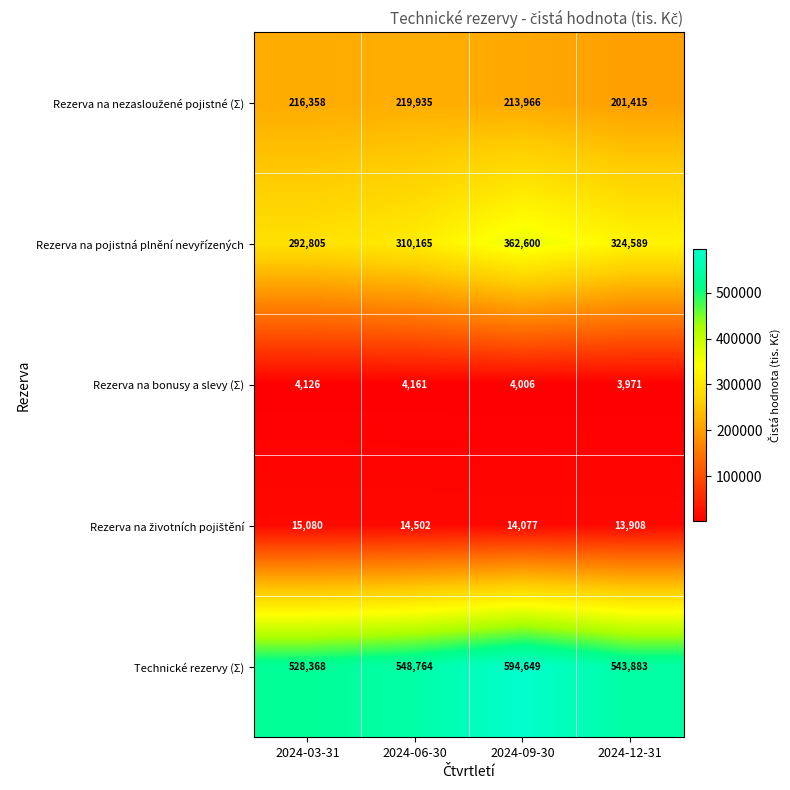

Rank the categories by Technické rezervy (Σ) value from highest to lowest.

2024-09-30, 2024-06-30, 2024-12-31, 2024-03-31